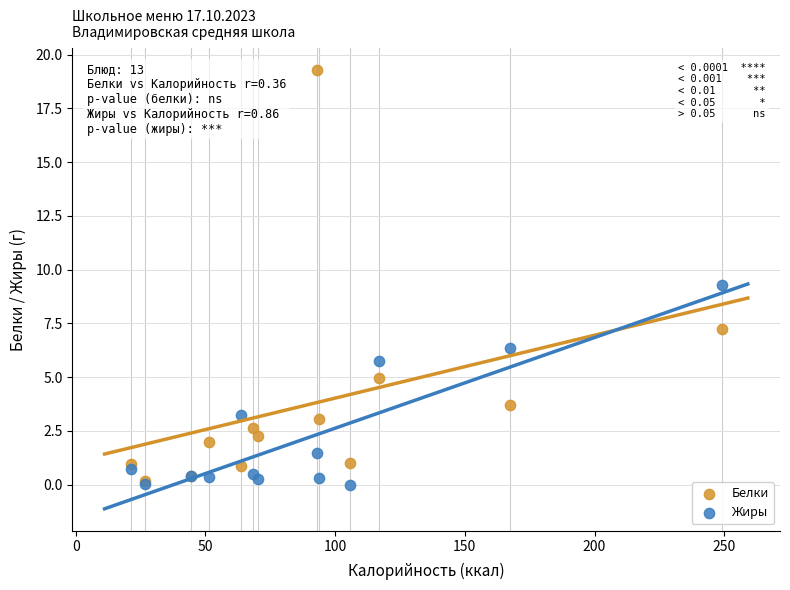

In the Жиры series, what Y value is closest to 4?

3.2